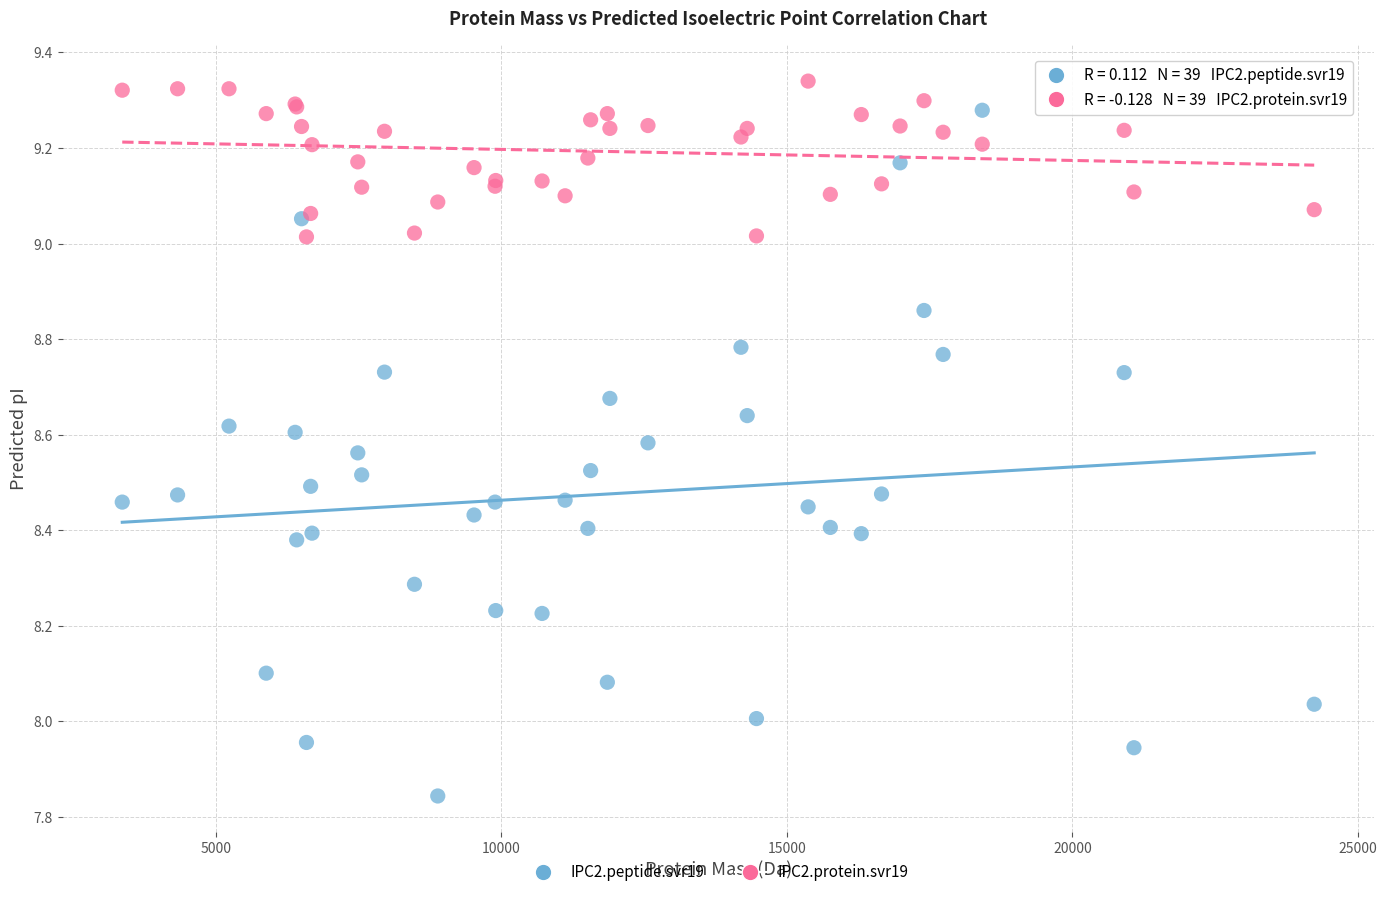

Which series contains the highest Y value?

IPC2.protein.svr19